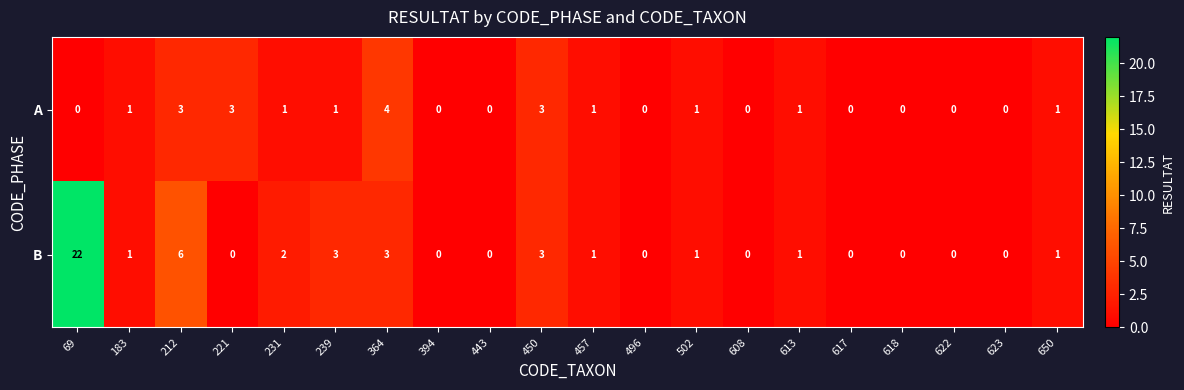

The B series shows 0 at 443. True or false?

True